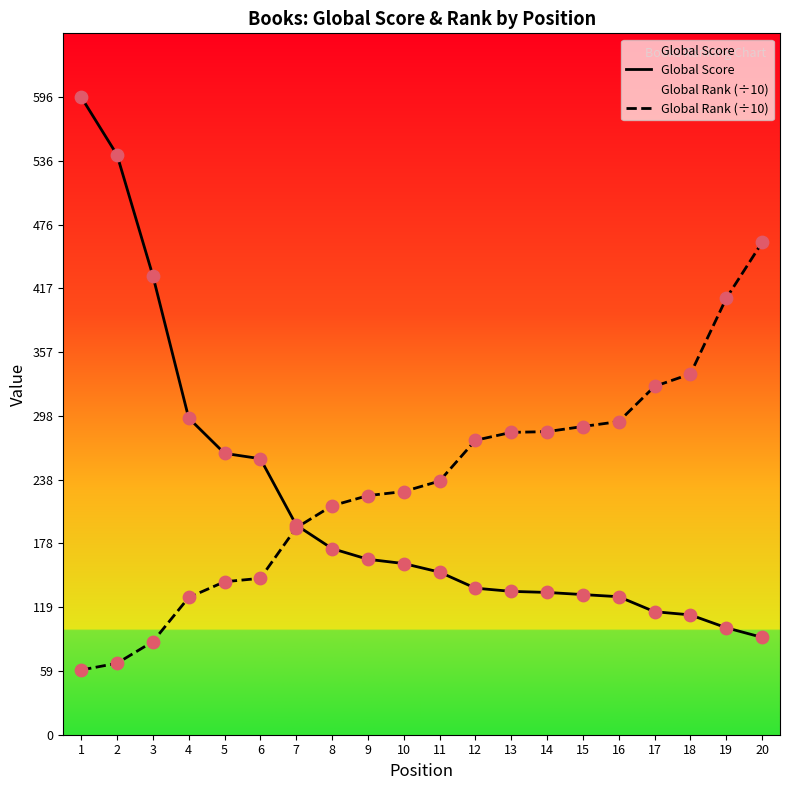

Which series contains the highest Y value?

Global Score